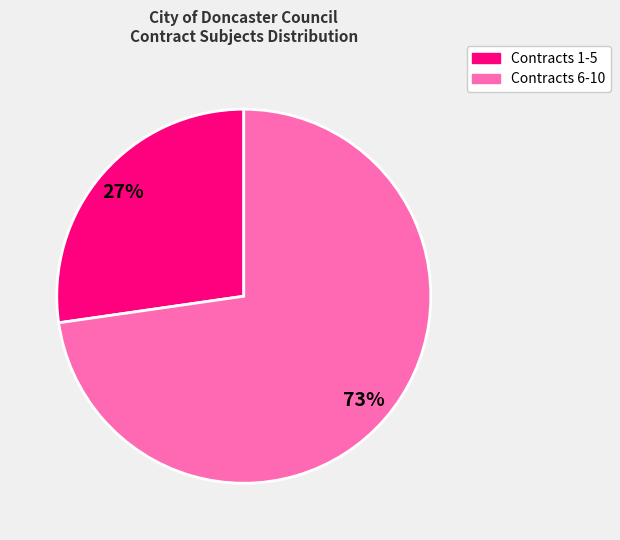

Is there any slice that represents more than half of the pie?

Yes